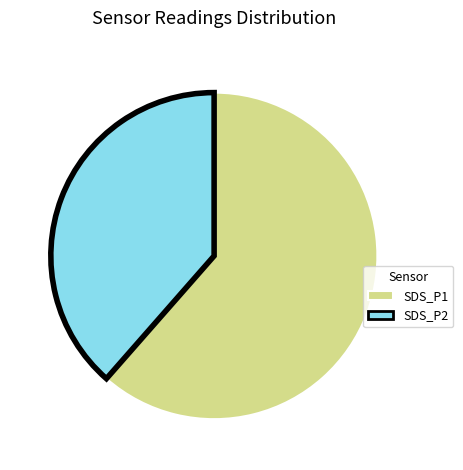

What is the majority slice?

SDS_P1